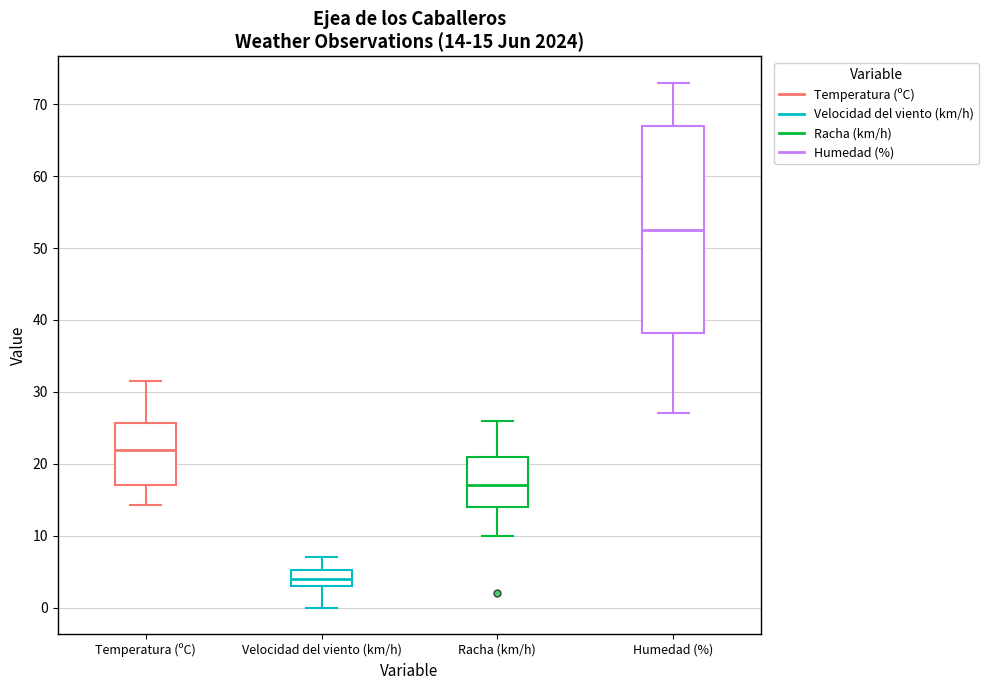

Comparing the boxes themselves (not the whiskers), which one is the tallest?

Humedad (%)